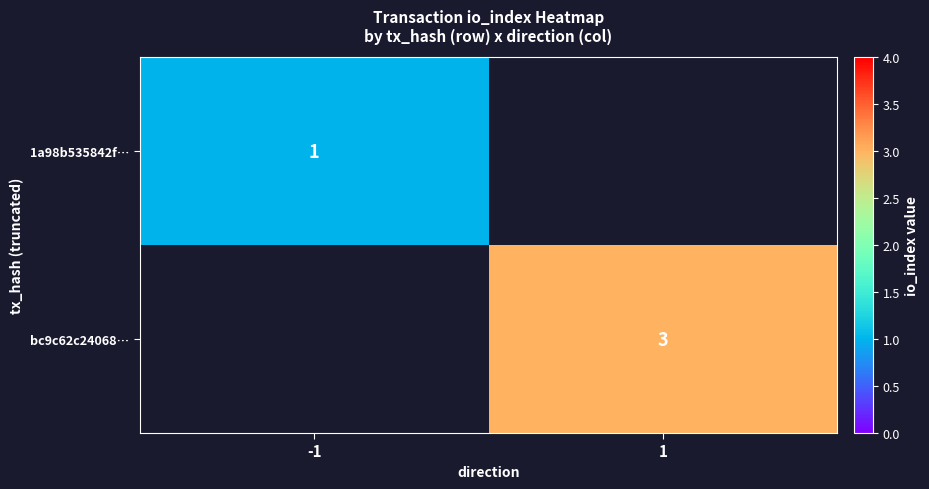

Which has a higher value, -1 or 1?

1